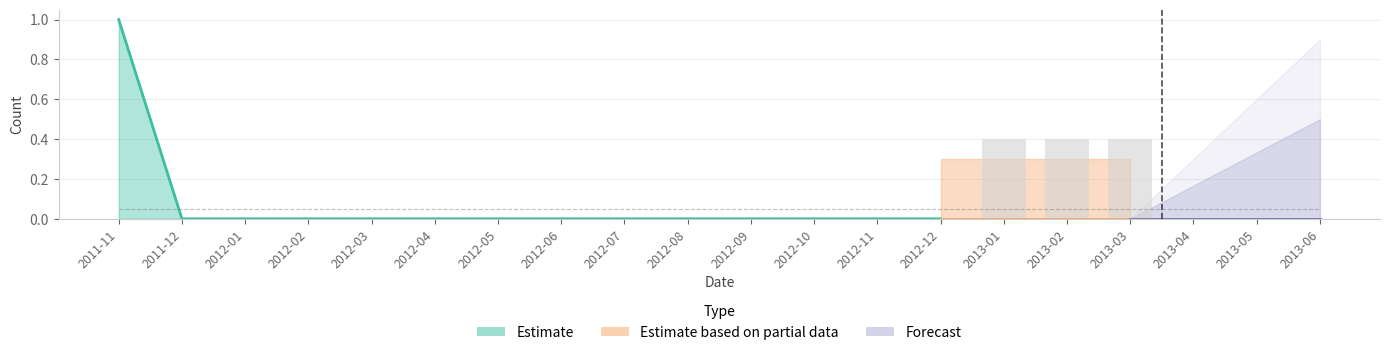

What is the label of the 20th bar from the right?

2011-11